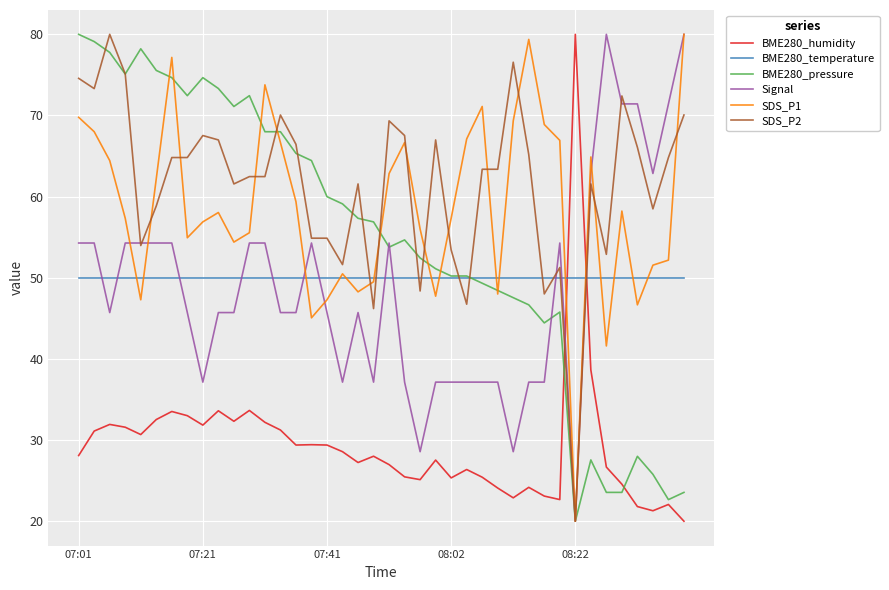

Which series ends up on top after the final intersection of BME280_temperature and Signal?

Signal